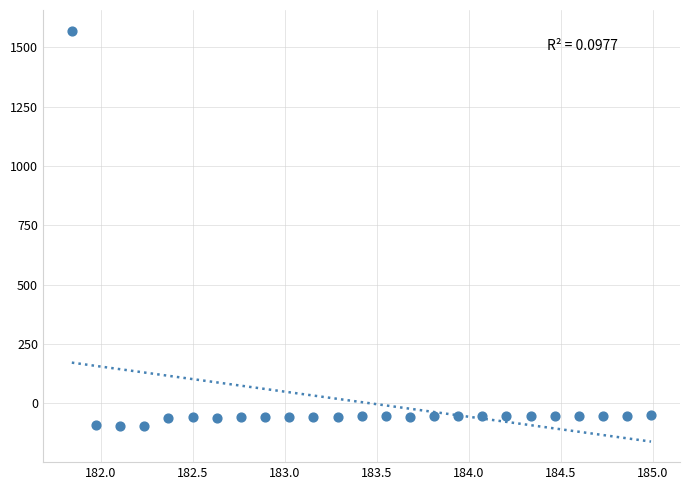

What is the range of Y values (max minus min)?

1670.2